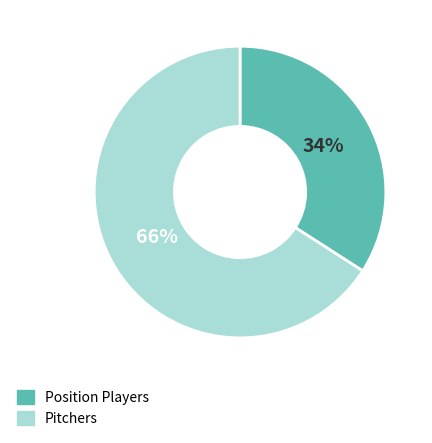

Does any single category account for the majority?

Yes